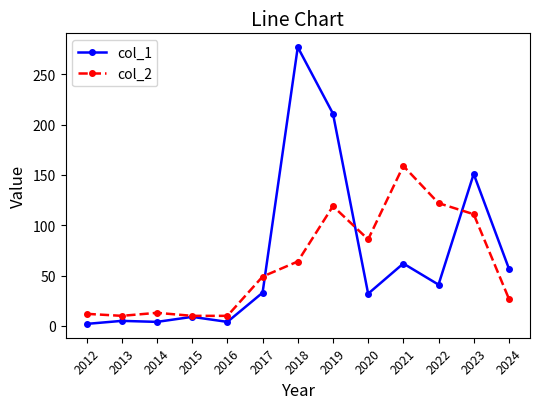

Rank the series by their average value, from highest to lowest.

col_1, col_2